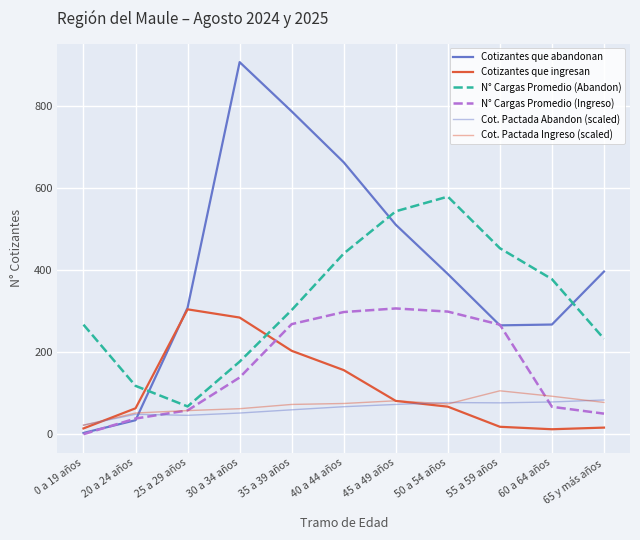

True or false: Cot. Pactada Ingreso (scaled) has a value of 92.4 at 60 a 64 años.

True